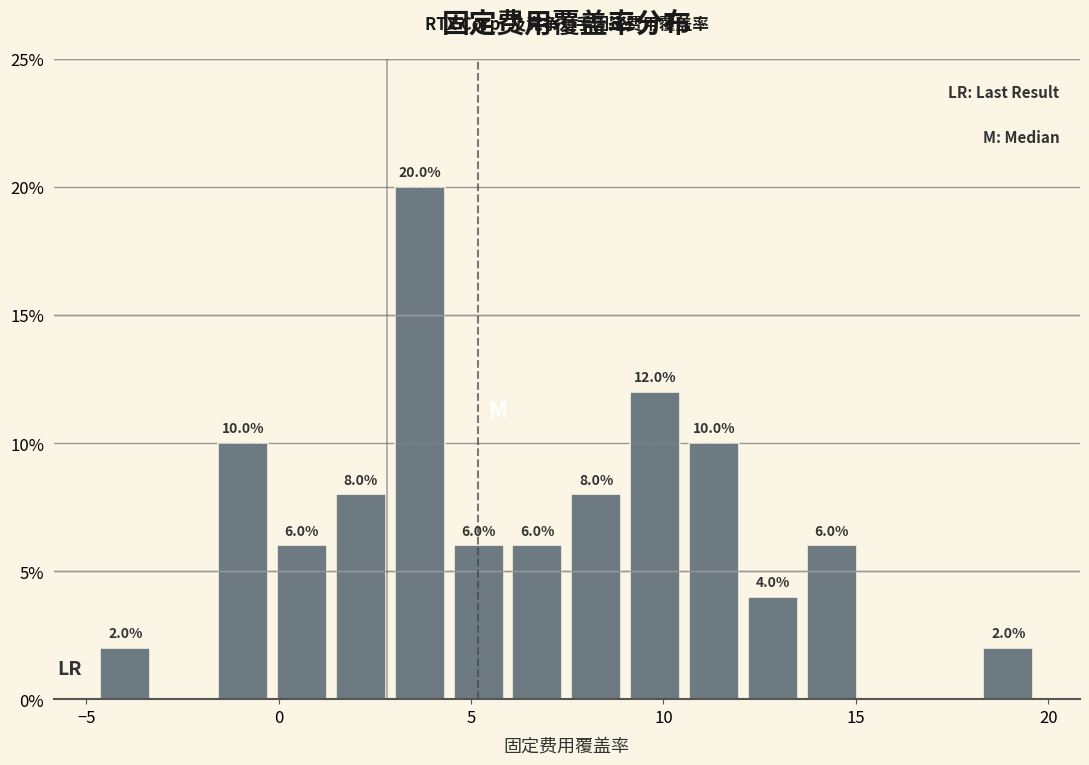

Around what value on the x-axis is the tallest bar? Give the approximate position of its centre, as read against the axis.

3.5